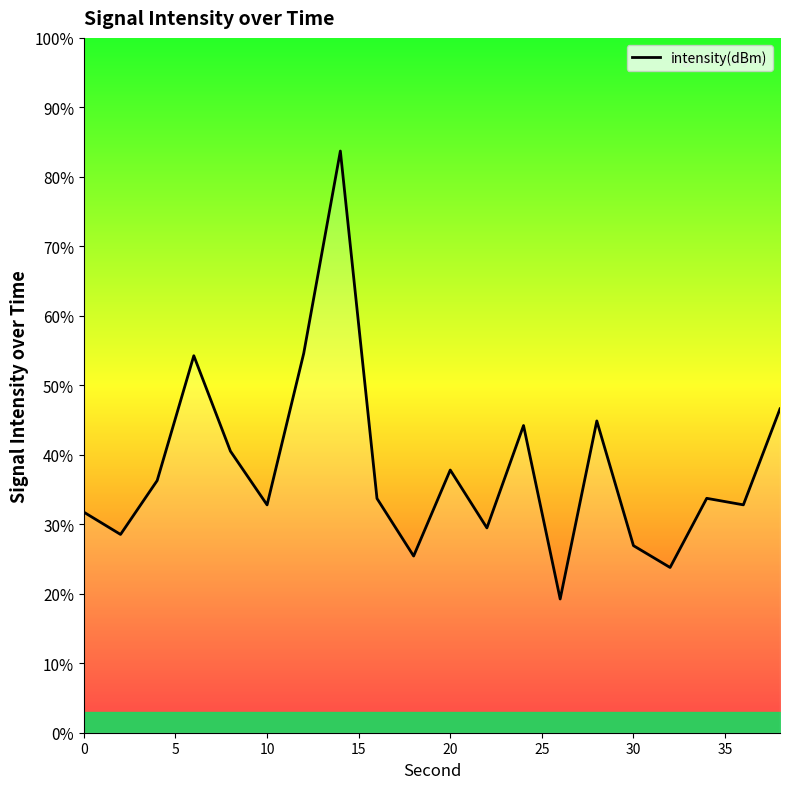

What is the difference between the maximum and minimum values?

64.5